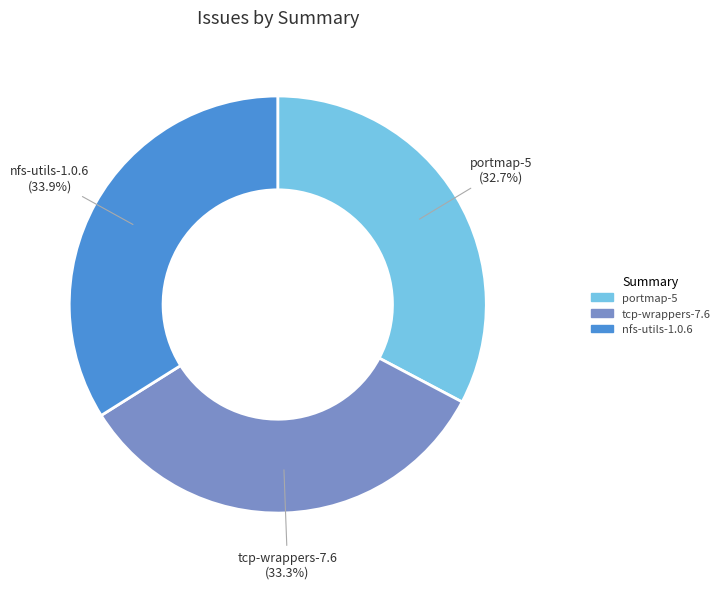

What is the ratio of the value at tcp-wrappers-7.6 to the value at nfs-utils-1.0.6?

1.0